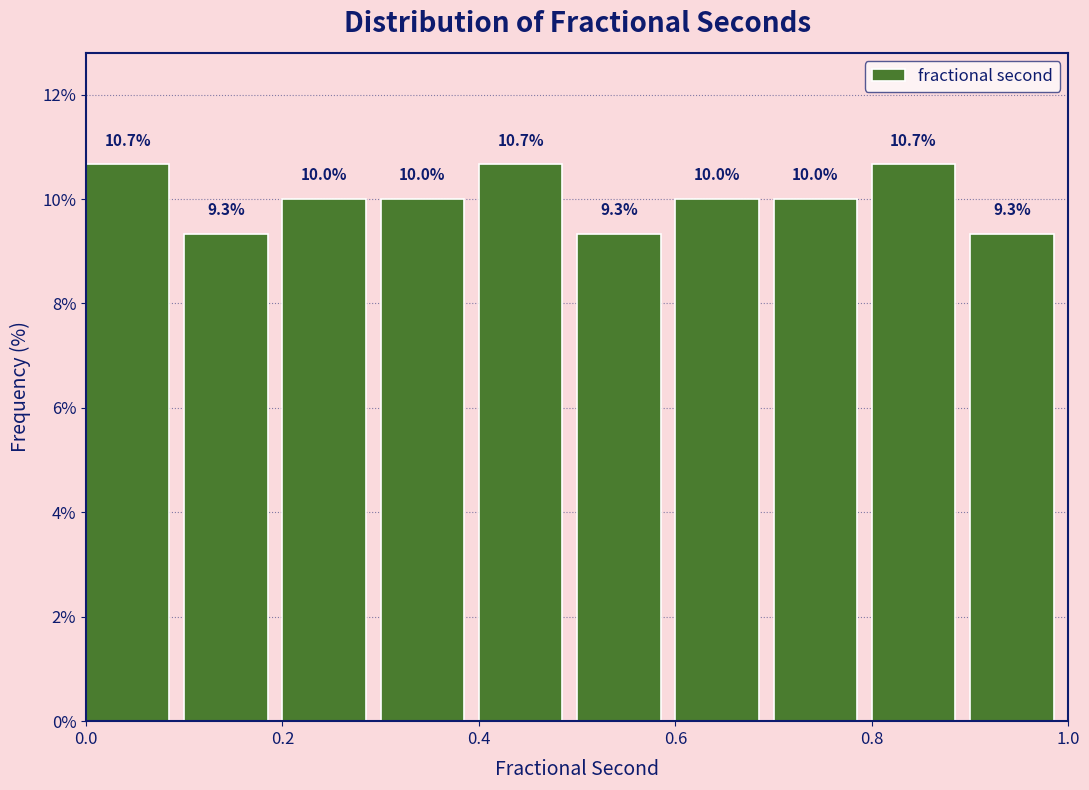

Reading left to right, list every bar in this chart as the range it spans on the x-axis followed by its height.

0.0 to 0.1: 10.7
0.1 to 0.2: 9.3
0.2 to 0.3: 10.0
0.3 to 0.4: 10.0
0.4 to 0.5: 10.7
0.5 to 0.6: 9.3
0.6 to 0.7: 10.0
0.7 to 0.8: 10.0
0.8 to 0.9: 10.7
0.9 to 1.0: 9.3